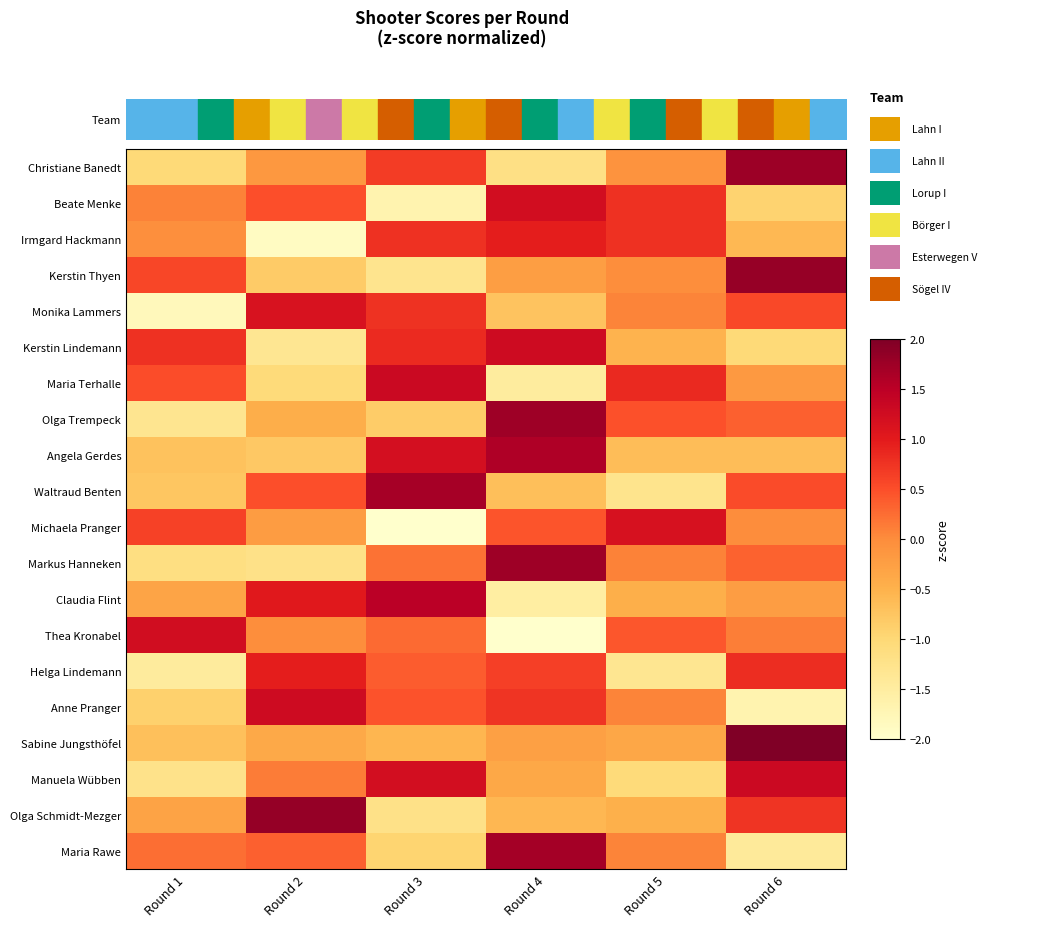

Is the value of Manuela Wübben at Round 3 greater than the value of Angela Gerdes at Round 4?

No